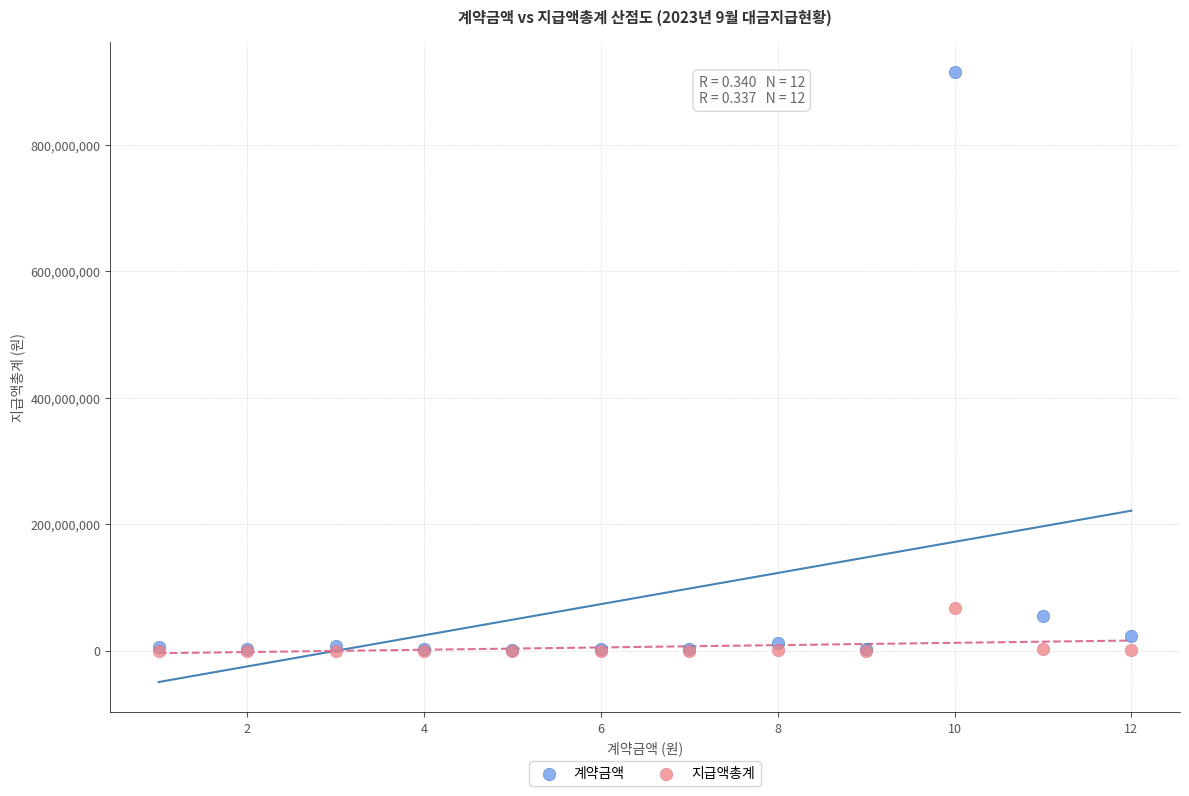

Which series reaches the maximum Y coordinate?

계약금액